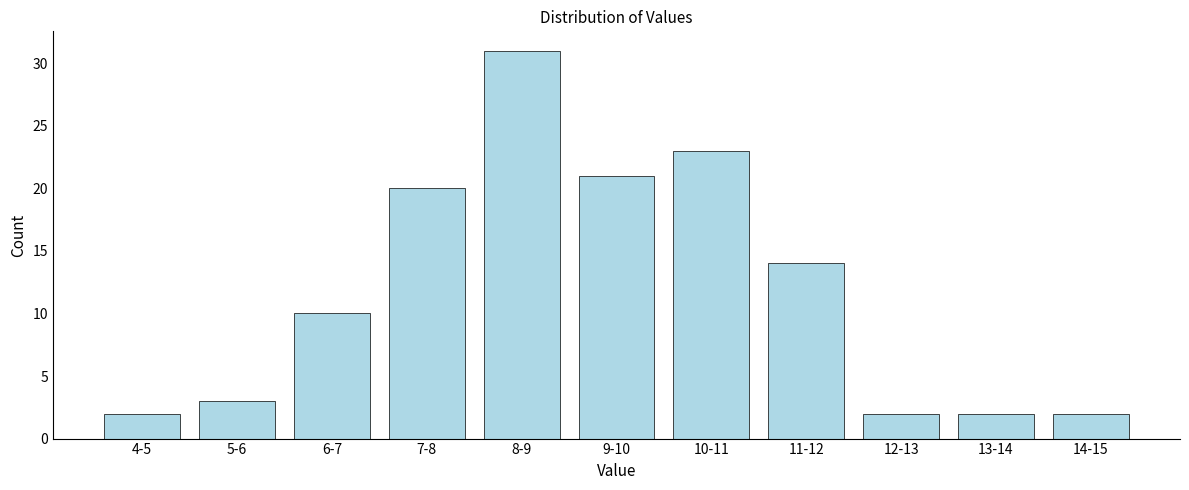

Reading left to right, list all the values displayed in this chart.

4-5=2	5-6=3	6-7=10	7-8=20	8-9=31	9-10=21	10-11=23	11-12=14	12-13=2	13-14=2	14-15=2